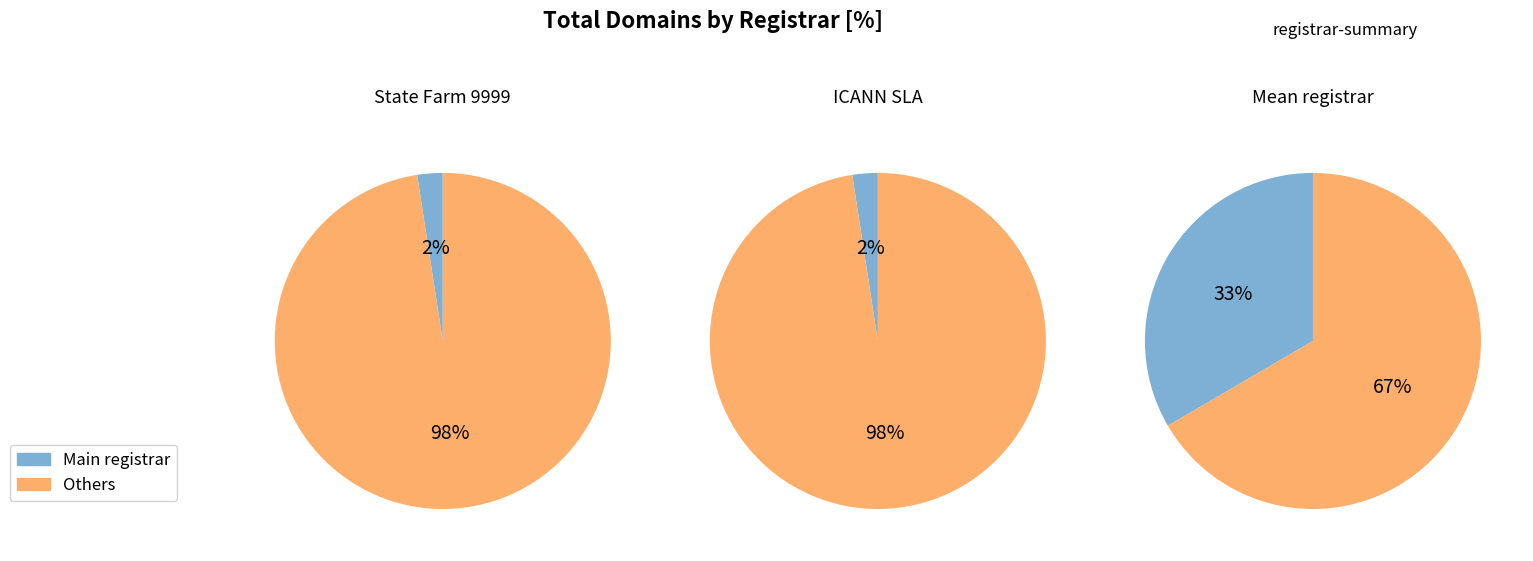

To the nearest percent, what portion does total_domains represent?

2%